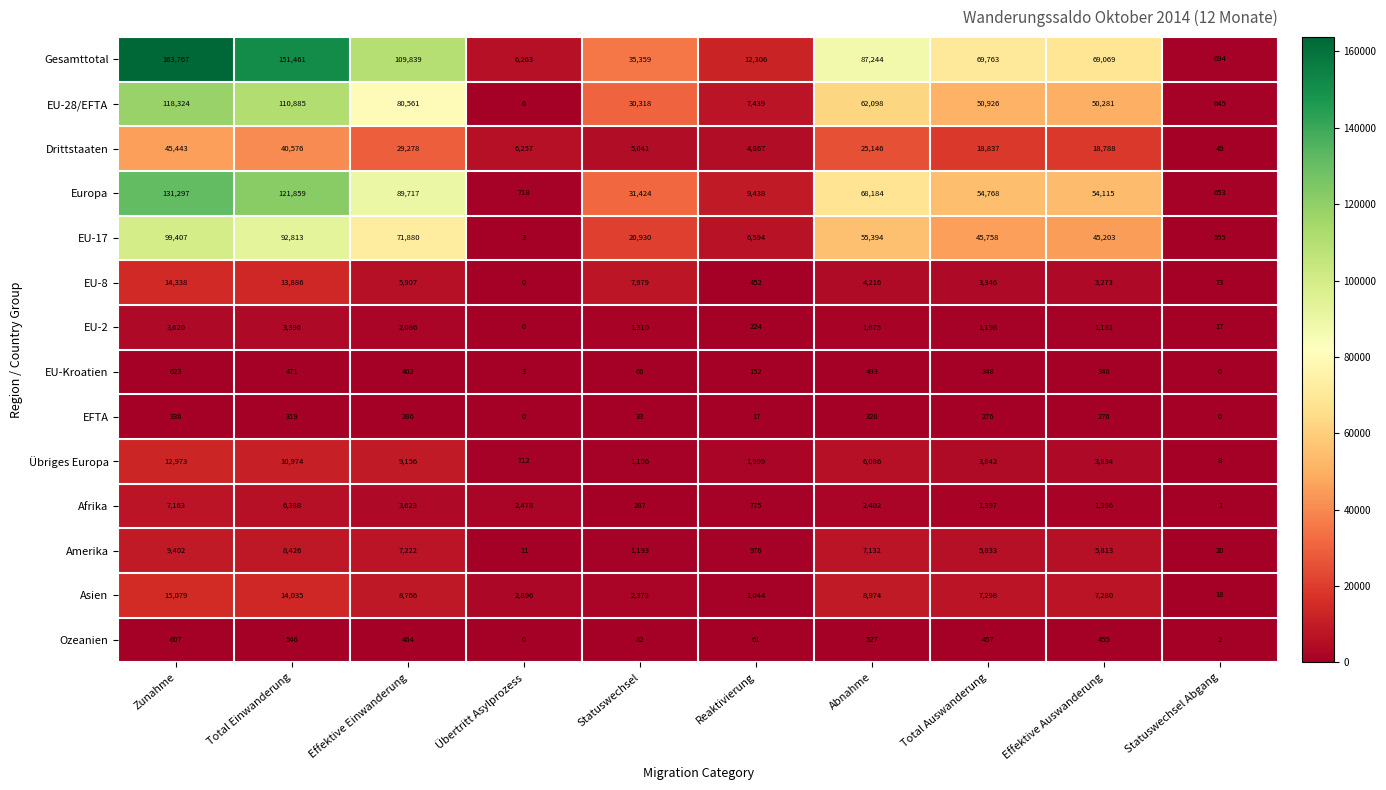

What is the difference between the maximum and minimum values in the EU-2 series?

3620